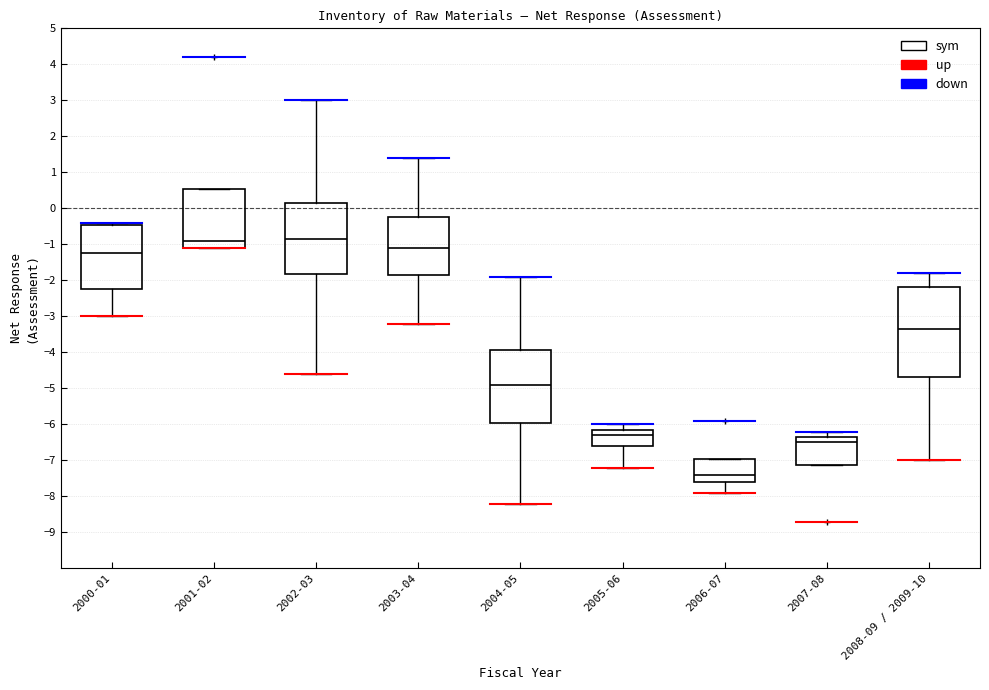

Comparing the boxes themselves (not the whiskers), which one is the tallest?

2008-09 / 2009-10